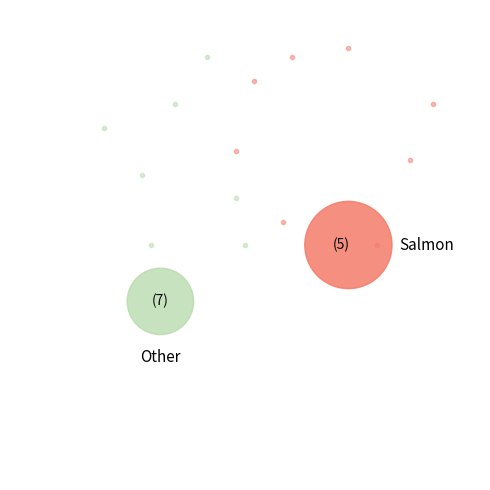

Count the number of slices in the pie.

12